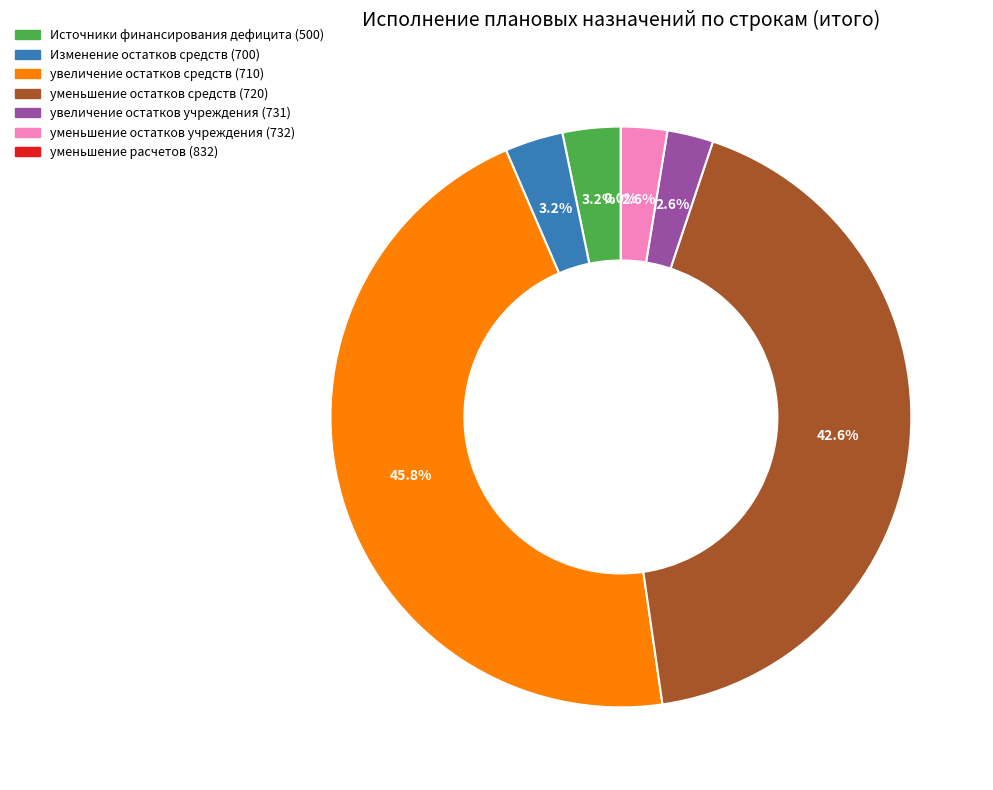

Do Изменение остатков средств (700) and уменьшение остатков средств (720) together represent more than half of the pie?

No